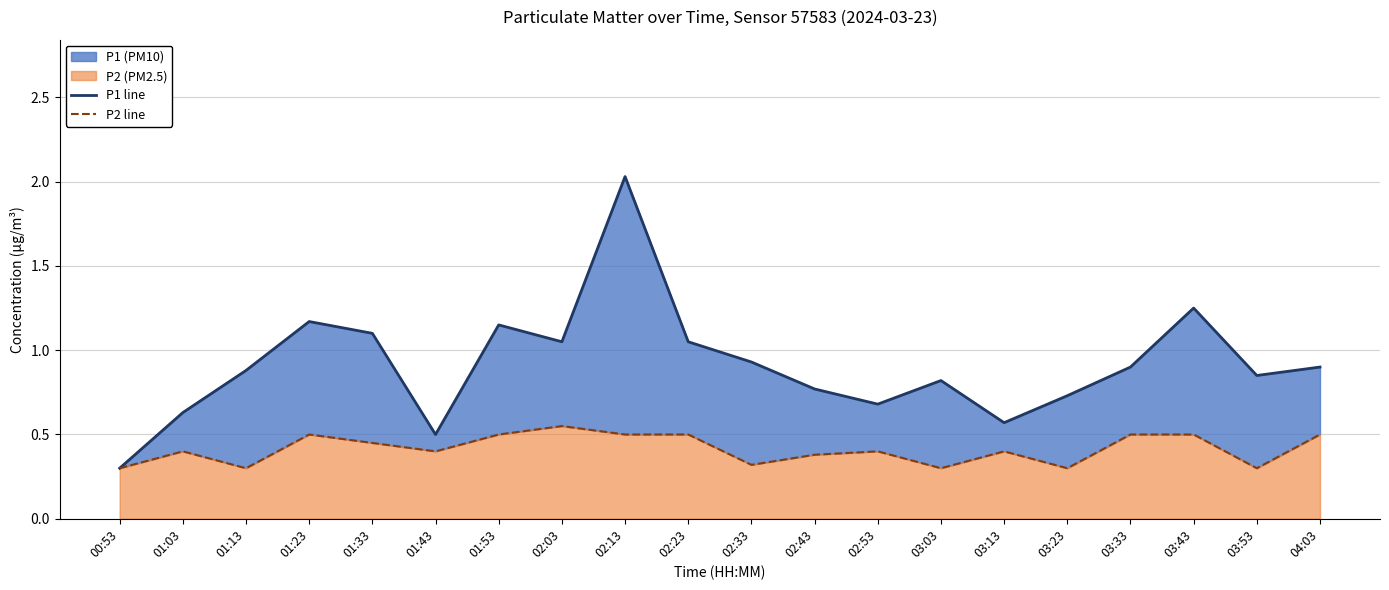

Where is P1 line nearest to the value 1?

02:03